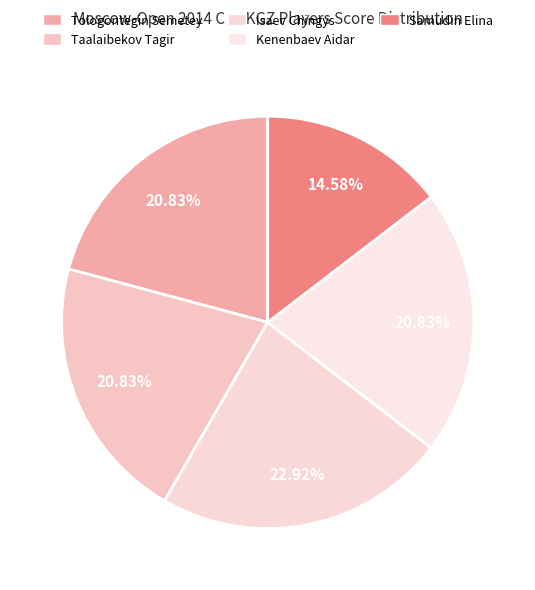

Approximately how many times larger is the value at Taalaibekov Tagir compared to Tologontegin Semetey?

1.0